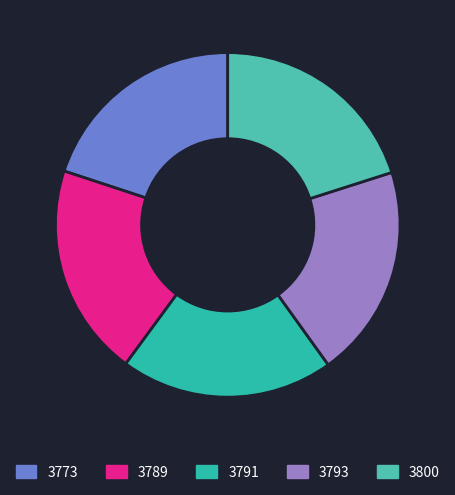

Count the number of slices in the pie.

5